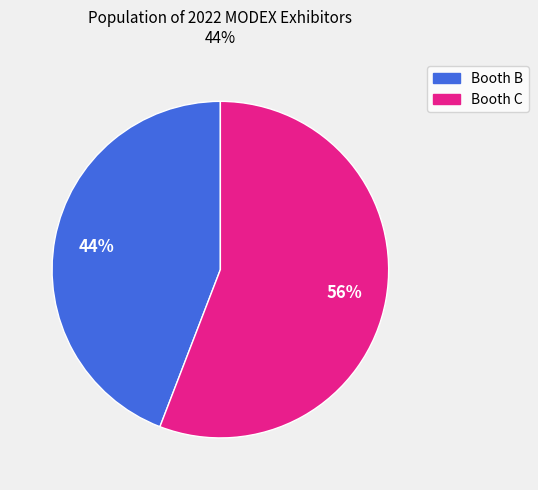

Is there any slice that represents more than half of the pie?

Yes